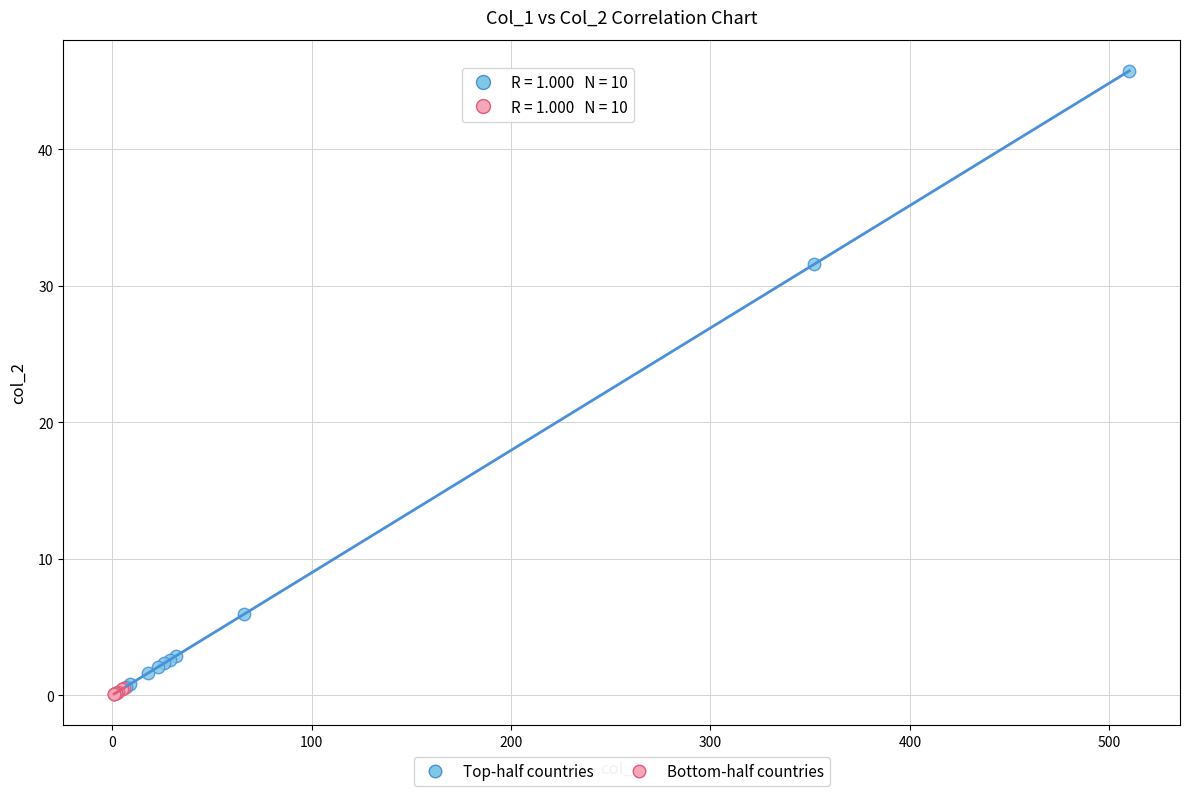

Which series reaches the minimum Y coordinate?

Bottom-half countries